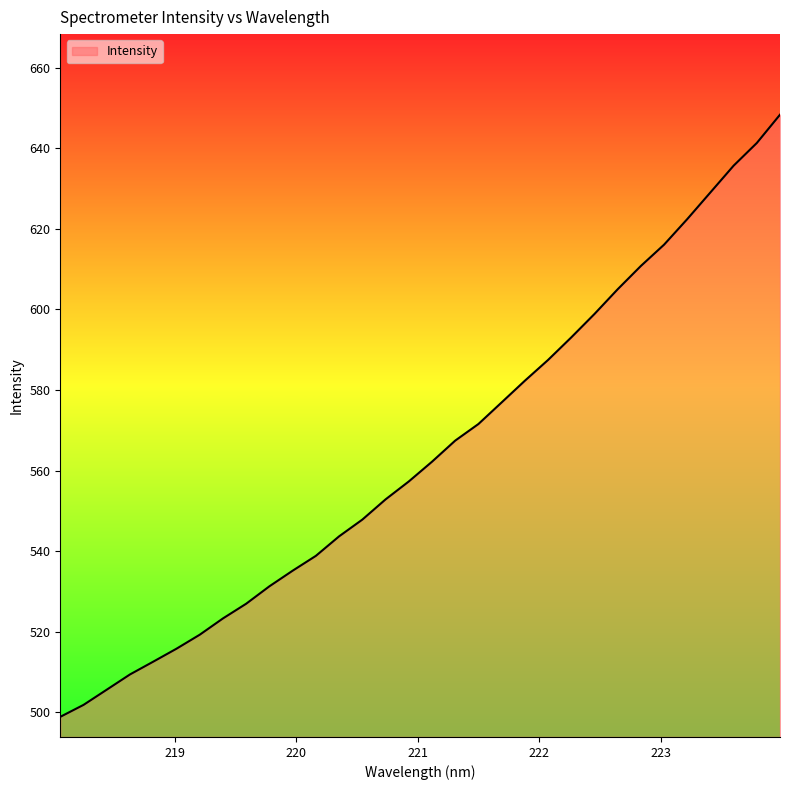

What is the smallest value displayed?

498.9